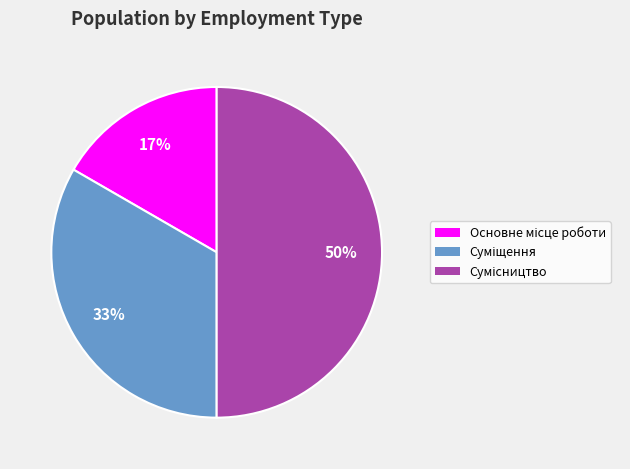

To the nearest percent, what is the average slice percentage?

33%